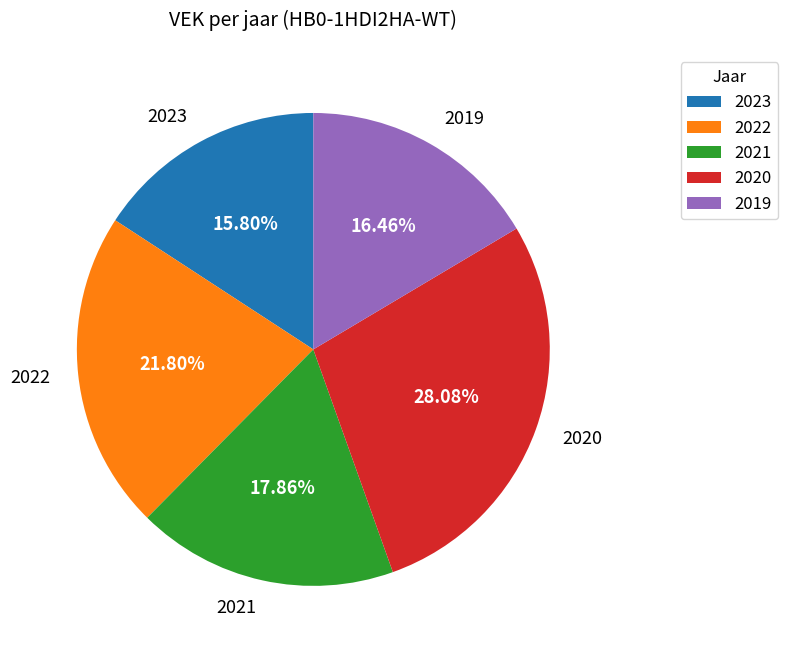

Count the number of slices in the pie.

5